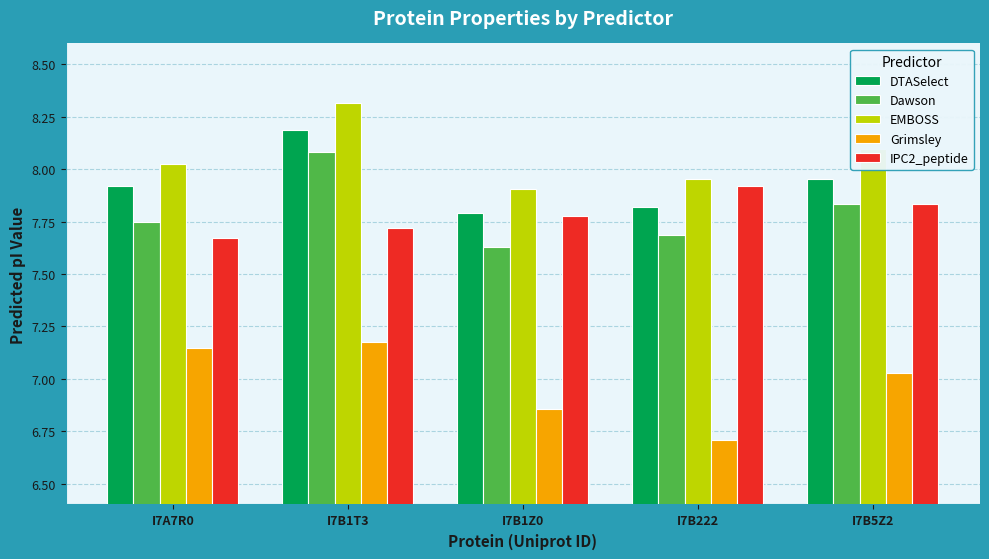

True or false: IPC2_peptide has a value of 7.7 at I7A7R0.

True